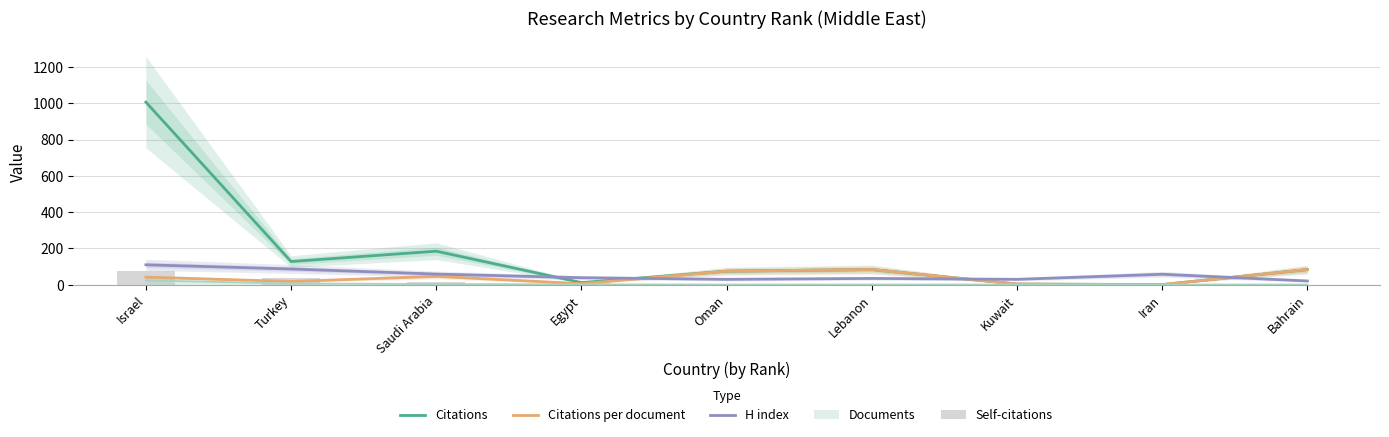

How many positive values does the Self-citations series have?

7